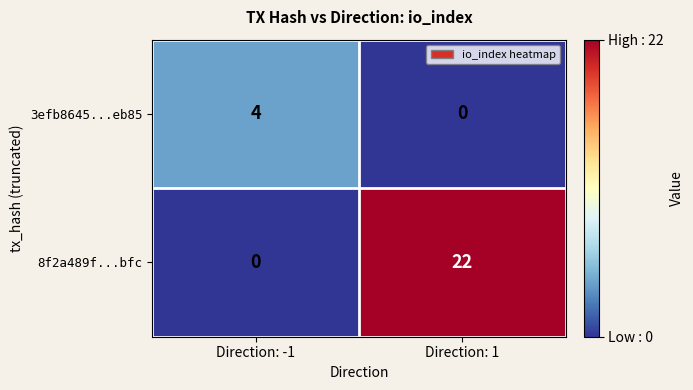

The 8f2a489f...bfc series shows 22 at Direction: 1. True or false?

True